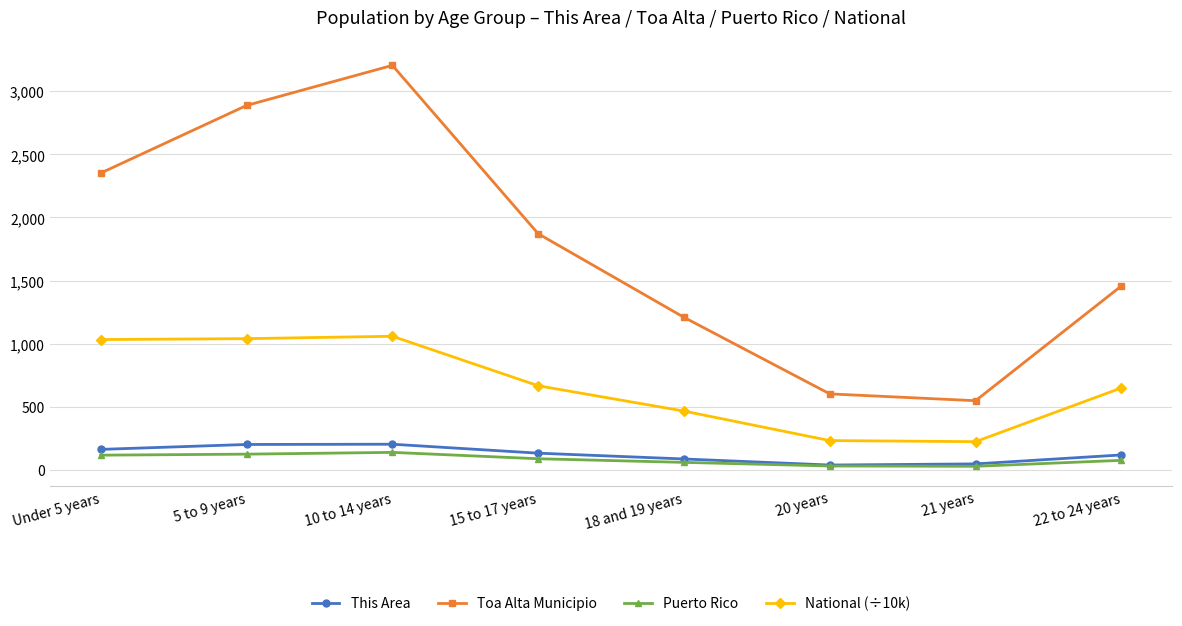

Rank the series by their maximum value, from lowest to highest.

Puerto Rico, This Area, National (÷10k), Toa Alta Municipio